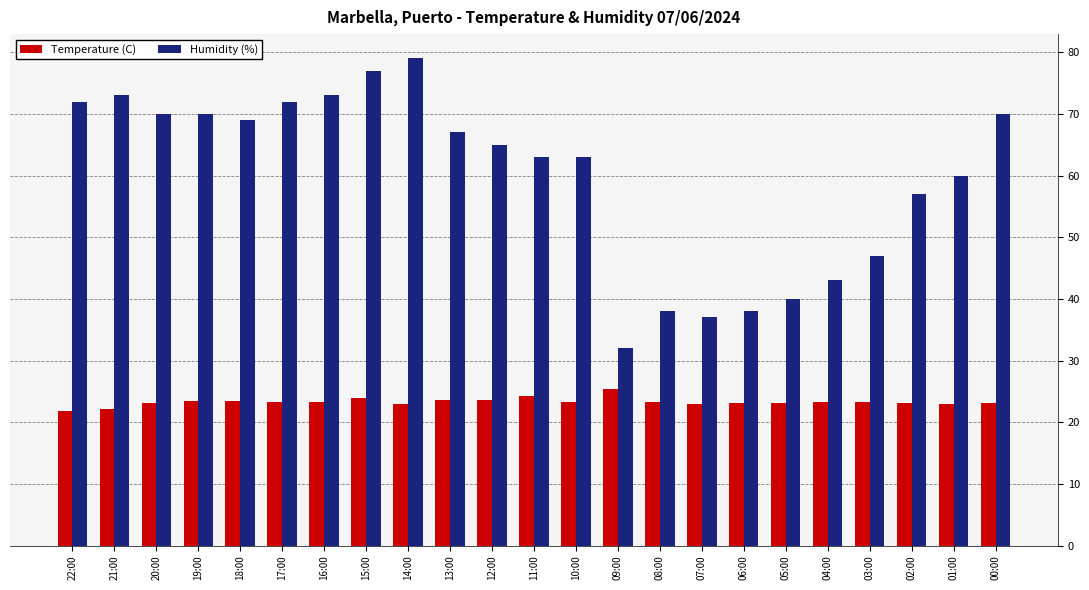

How many bars are there in total?

46